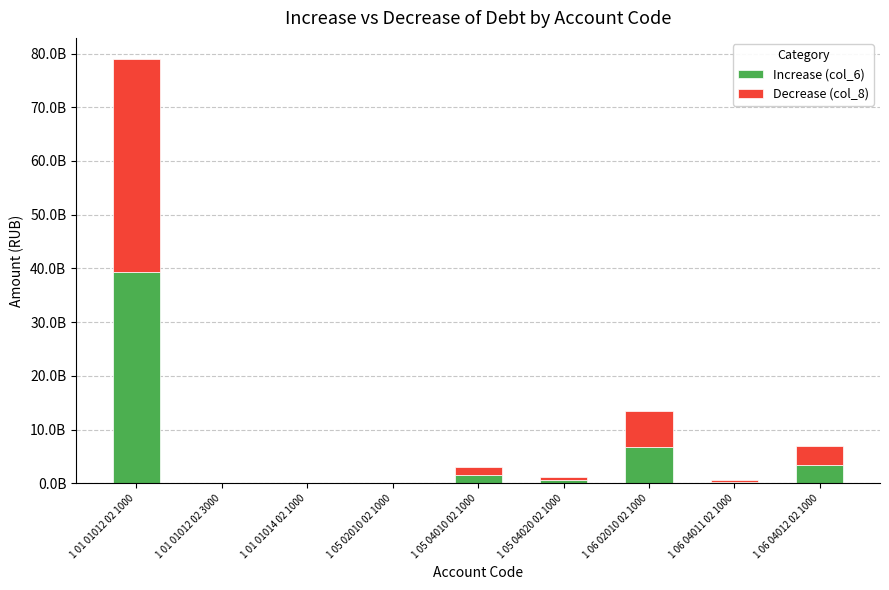

The value of Decrease (col_8) at 1 01 01012 02 1000 is 39585845375.0. True or false?

True